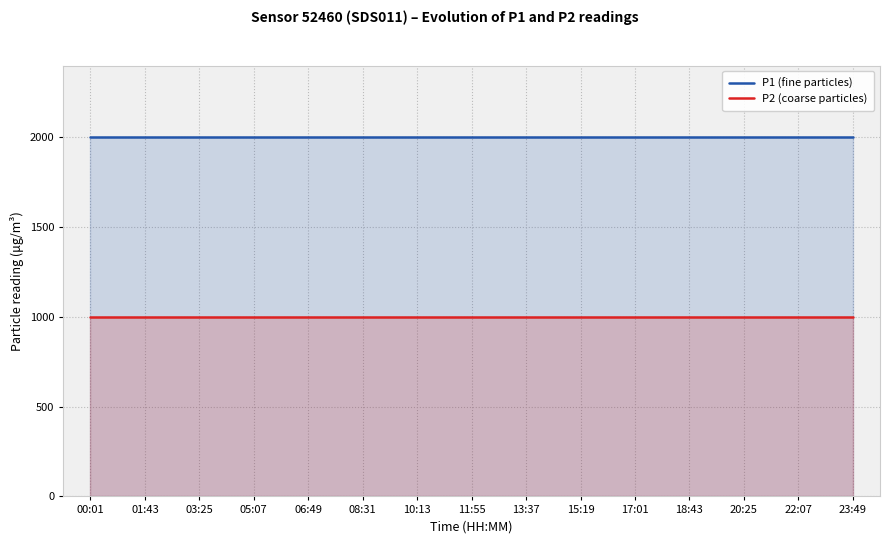

What value does the P2 (coarse particles) series have at 17:01?

999.9